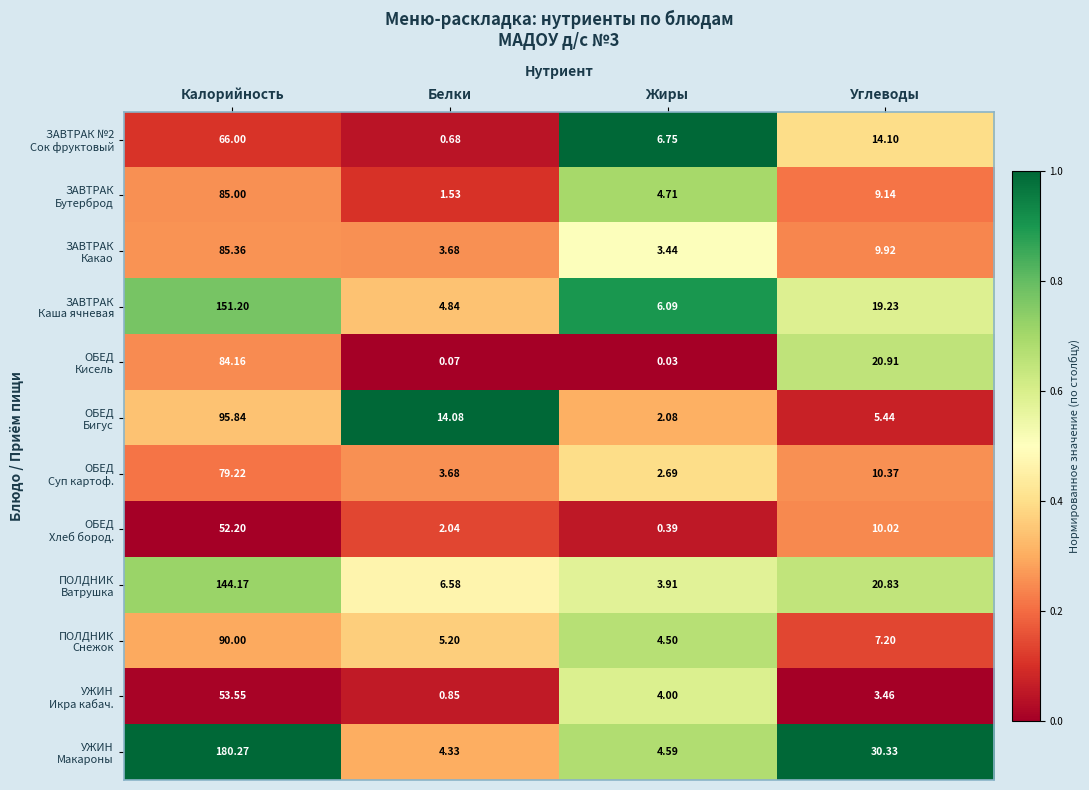

Which category has the highest value across all series?

Калорийность